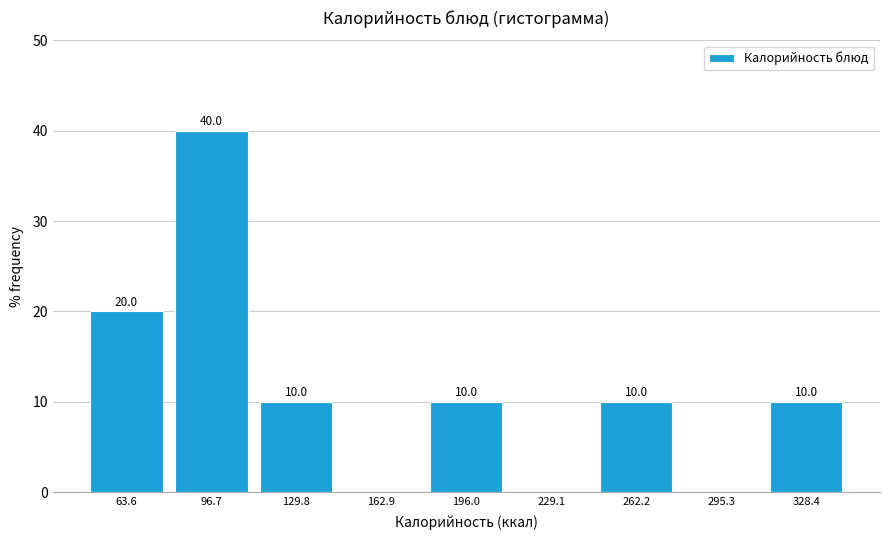

Over which range of the x-axis is the bar tallest?

80 to 115